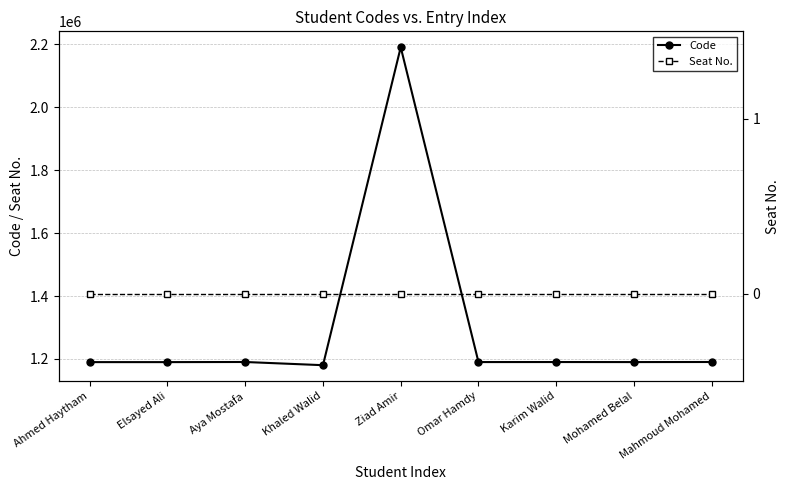

What is the difference between the Code values at Mohamed Belal and Elsayed Ali?

126